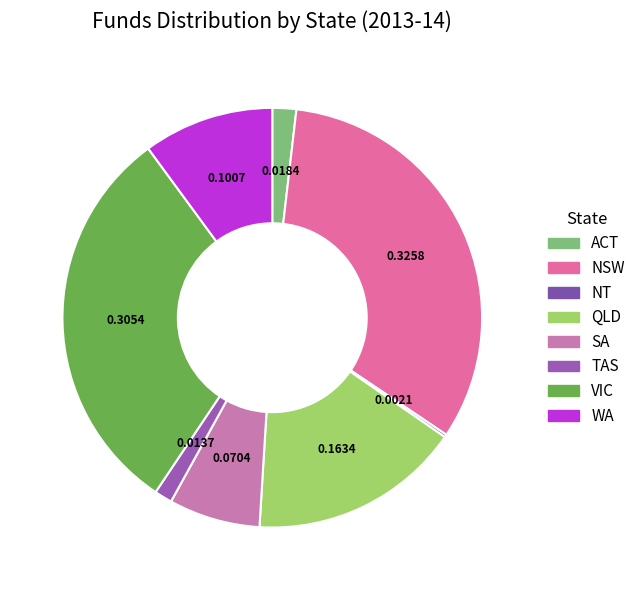

What is the smallest slice in the pie chart?

NT